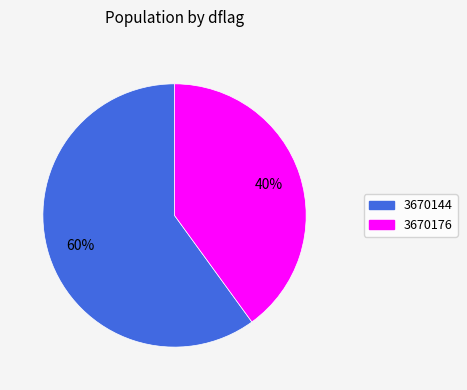

Which slice is the largest?

3670144